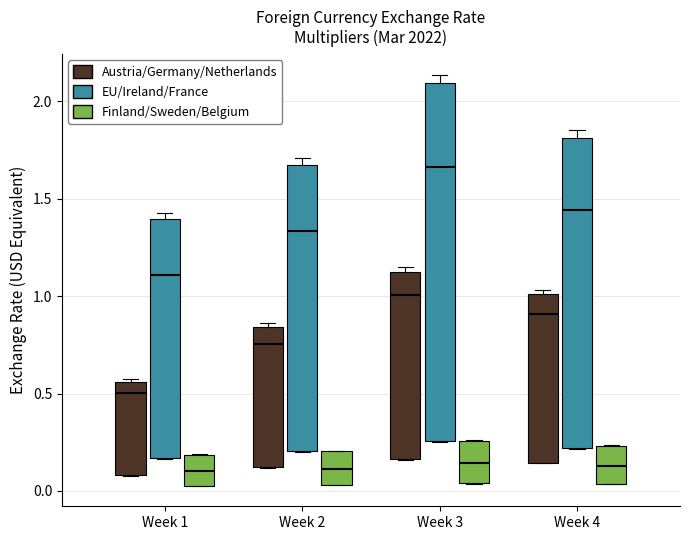

Reading left to right, transcribe this box plot: for each box, give where its median line is, the range the box spans, and where its two whiskers end, as read against the y-axis. The values are not printed on the chart, so give them approximately, as read against the axis.

Week 1 (Austria/Germany/Netherlands): median 0.50, box 0.10 to 0.55, whiskers 0.10 to 0.55
Week 1 (EU/Ireland/France): median 1.10, box 0.15 to 1.40, whiskers 0.15 to 1.45
Week 1 (Finland/Sweden/Belgium): median 0.10, box 0.05 to 0.20, whiskers 0.05 to 0.20
Week 2 (Austria/Germany/Netherlands): median 0.75, box 0.10 to 0.85, whiskers 0.10 to 0.85 (just above the box's upper edge)
Week 2 (EU/Ireland/France): median 1.35, box 0.20 to 1.65, whiskers 0.20 to 1.70
Week 2 (Finland/Sweden/Belgium): median 0.10, box 0.05 to 0.20, whiskers 0.05 to 0.20
Week 3 (Austria/Germany/Netherlands): median 1.00, box 0.15 to 1.10, whiskers 0.15 to 1.15
Week 3 (EU/Ireland/France): median 1.65, box 0.25 to 2.10, whiskers 0.25 to 2.15
Week 3 (Finland/Sweden/Belgium): median 0.15, box 0.05 to 0.25, whiskers 0.05 to 0.25
Week 4 (Austria/Germany/Netherlands): median 0.90, box 0.15 to 1.00, whiskers 0.15 to 1.05
Week 4 (EU/Ireland/France): median 1.45, box 0.20 to 1.80, whiskers 0.20 to 1.85
Week 4 (Finland/Sweden/Belgium): median 0.15, box 0.05 to 0.25, whiskers 0.05 to 0.25